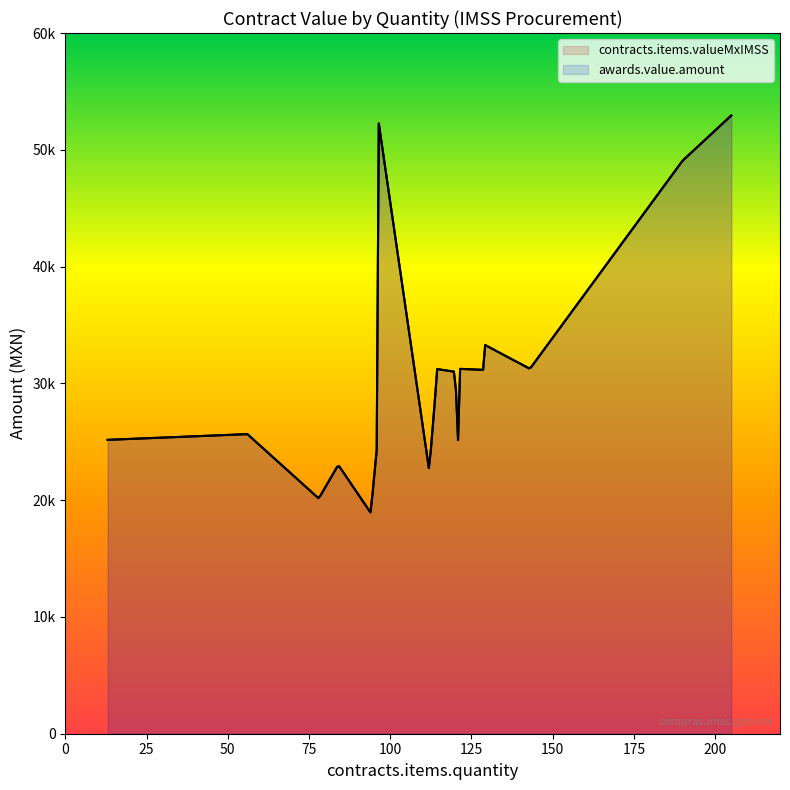

List the series in order of their peak value, highest first.

contracts.items.valueMxIMSS, awards.value.amount